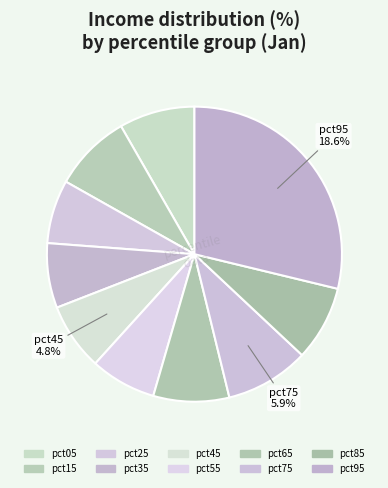

Is there a majority slice in this chart?

No